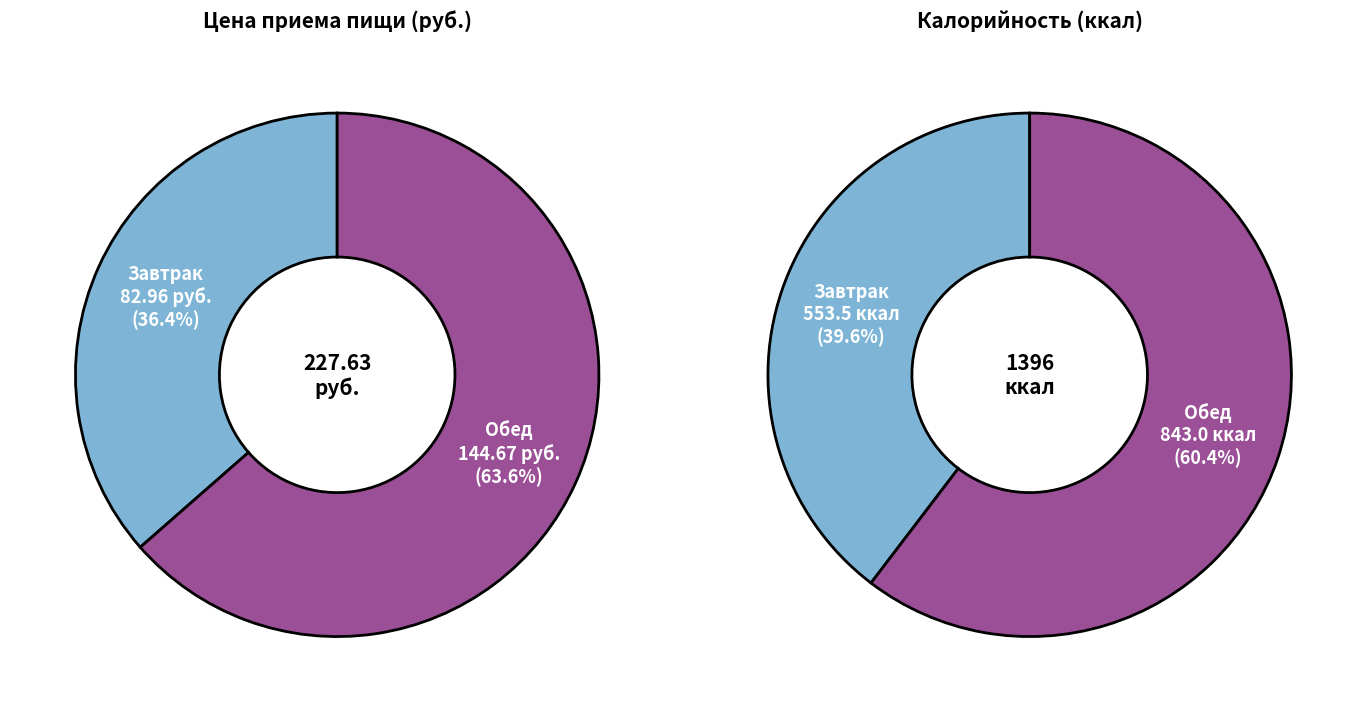

What is the majority slice?

Обед